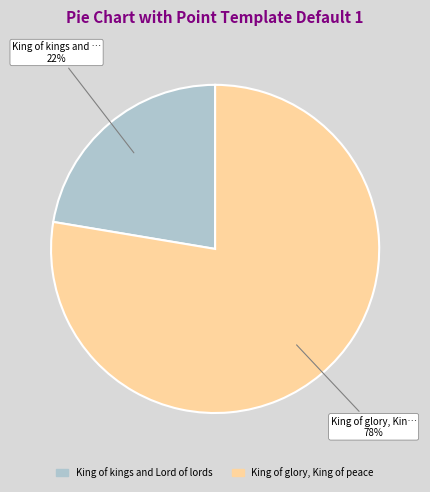

Is there any slice that represents more than half of the pie?

Yes